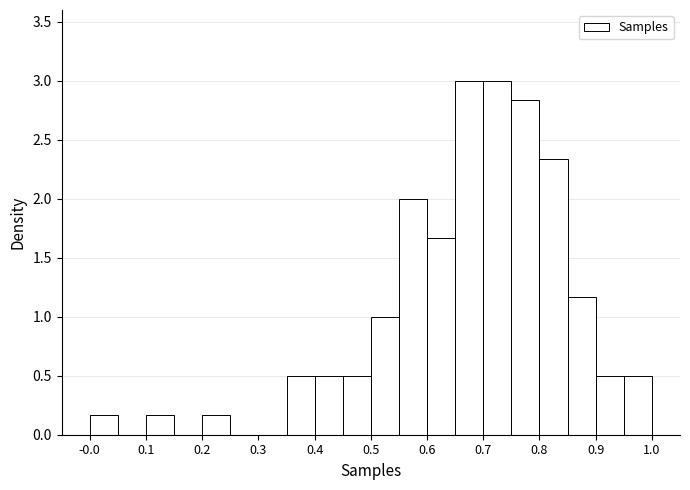

Reading left to right, list every bar in this chart as the range it spans on the x-axis followed by its height. The values are not printed on the chart, so give them approximately, as read against the axis.

0.00 to 0.05: 0.15
0.05 to 0.10: 0
0.10 to 0.15: 0.15
0.15 to 0.20: 0
0.20 to 0.25: 0.15
0.25 to 0.30: 0
0.30 to 0.35: 0
0.35 to 0.40: 0.50
0.40 to 0.45: 0.50
0.45 to 0.50: 0.50
0.50 to 0.55: 1.00
0.55 to 0.60: 2.00
0.60 to 0.65: 1.65
0.65 to 0.70: 3.00
0.70 to 0.75: 3.00
0.75 to 0.80: 2.85
0.80 to 0.85: 2.35
0.85 to 0.90: 1.15
0.90 to 0.95: 0.50
0.95 to 1.00: 0.50